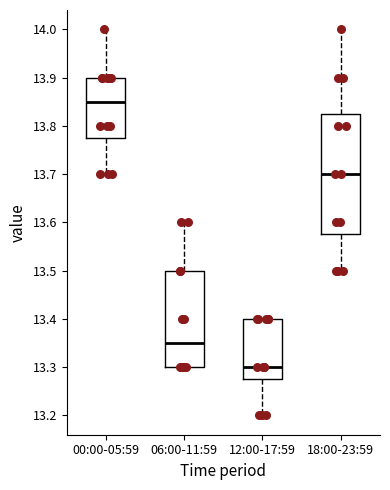

Which box is the tallest, from its lower edge to its upper edge?

18:00-23:59